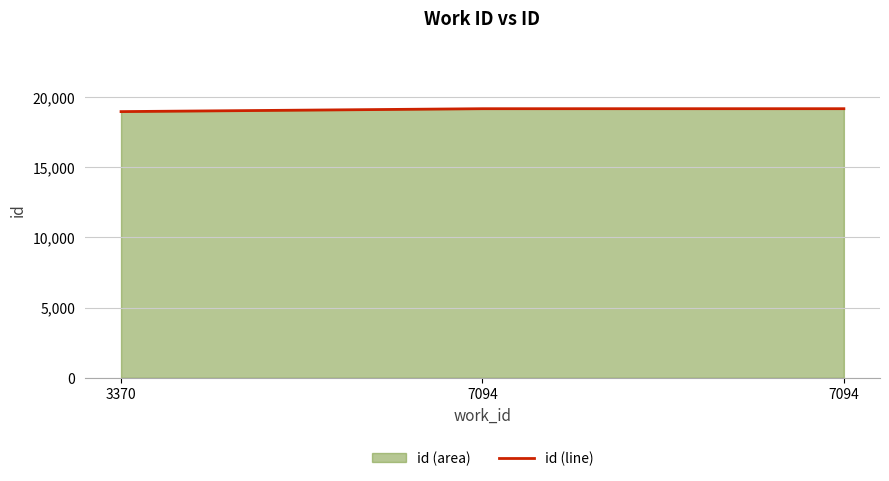

Reading left to right, transcribe all the data shown in this chart.

3370=18968	7094=19174	7094=19175